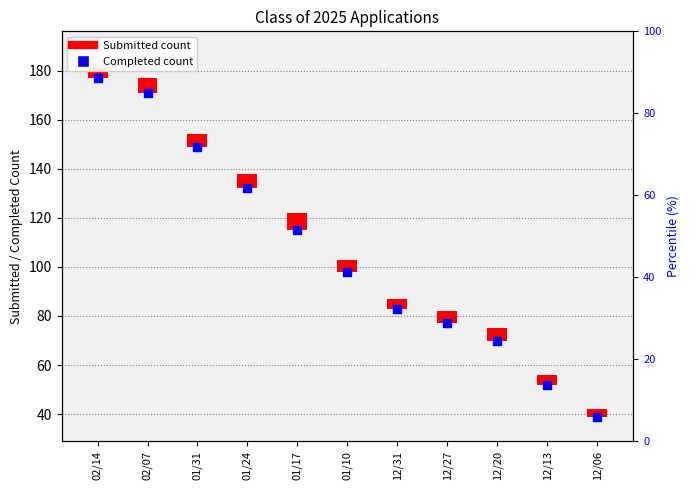

Approximately how many times larger is the value at 12/20 compared to 01/24?

0.5